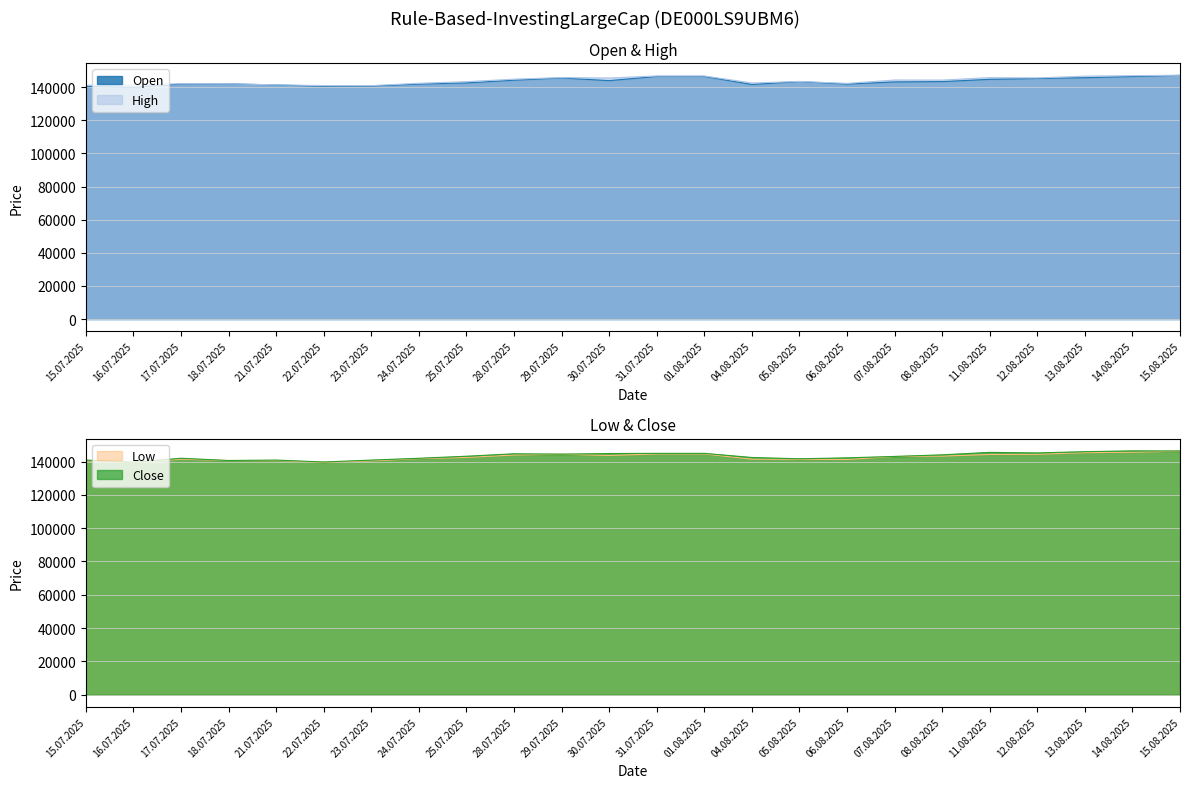

Does the chart display data point markers on the line(s)?

No